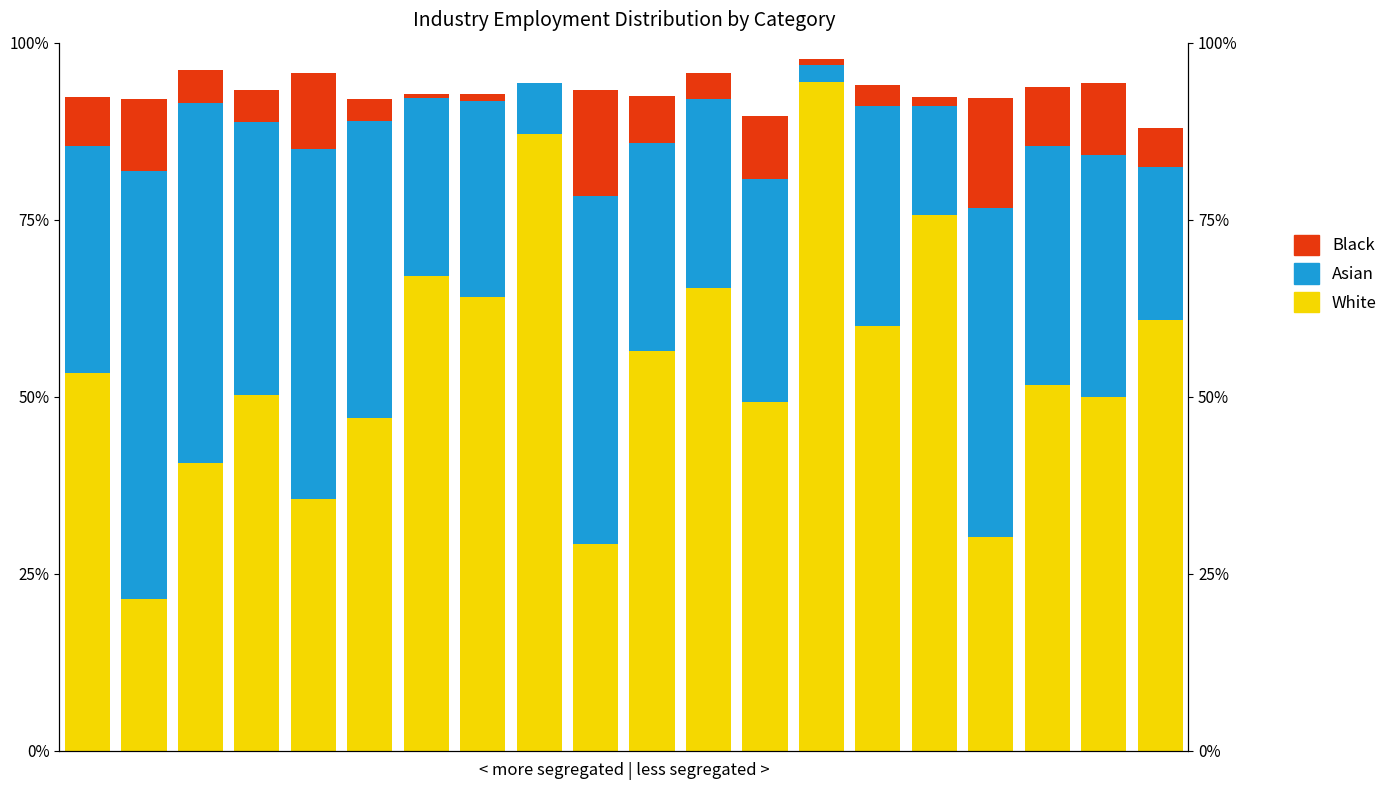

How many data points in Black are above 5?

10